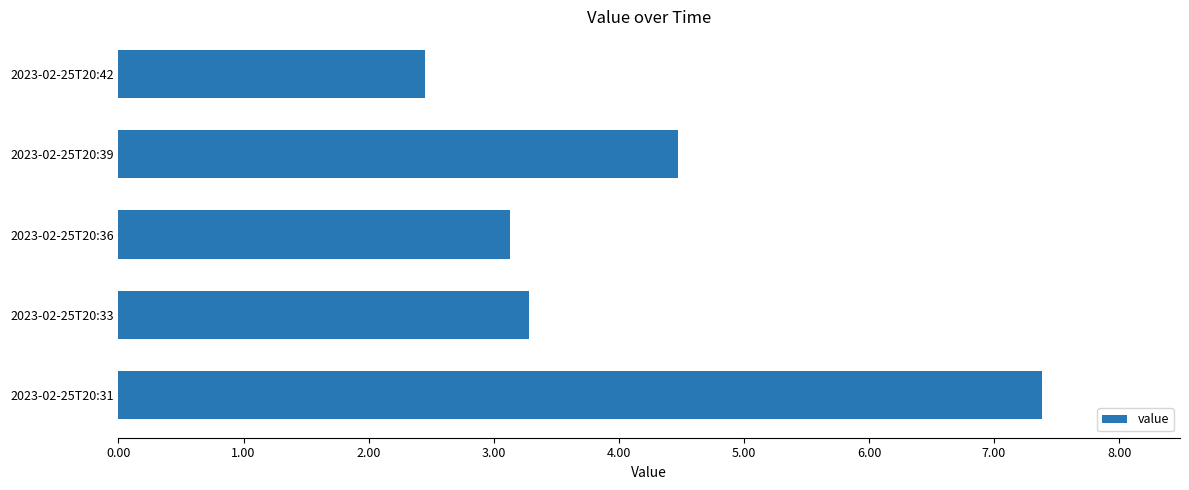

Which category has the highest value across all series?

2023-02-25T20:31